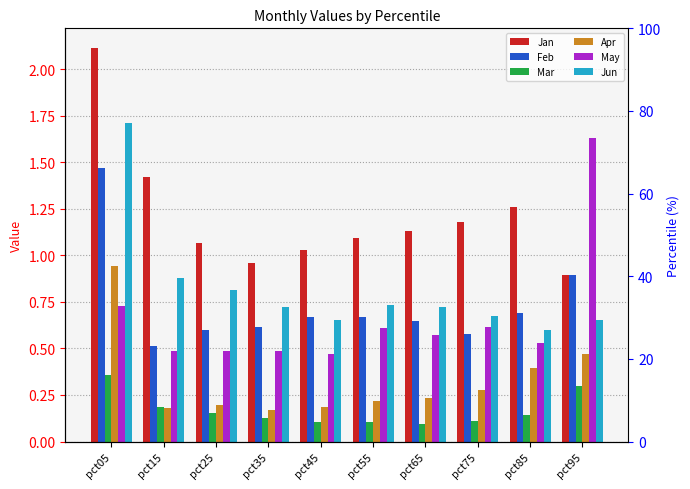

List the labels in order of May value, largest first.

pct95, pct05, pct75, pct55, pct65, pct85, pct35, pct15, pct25, pct45